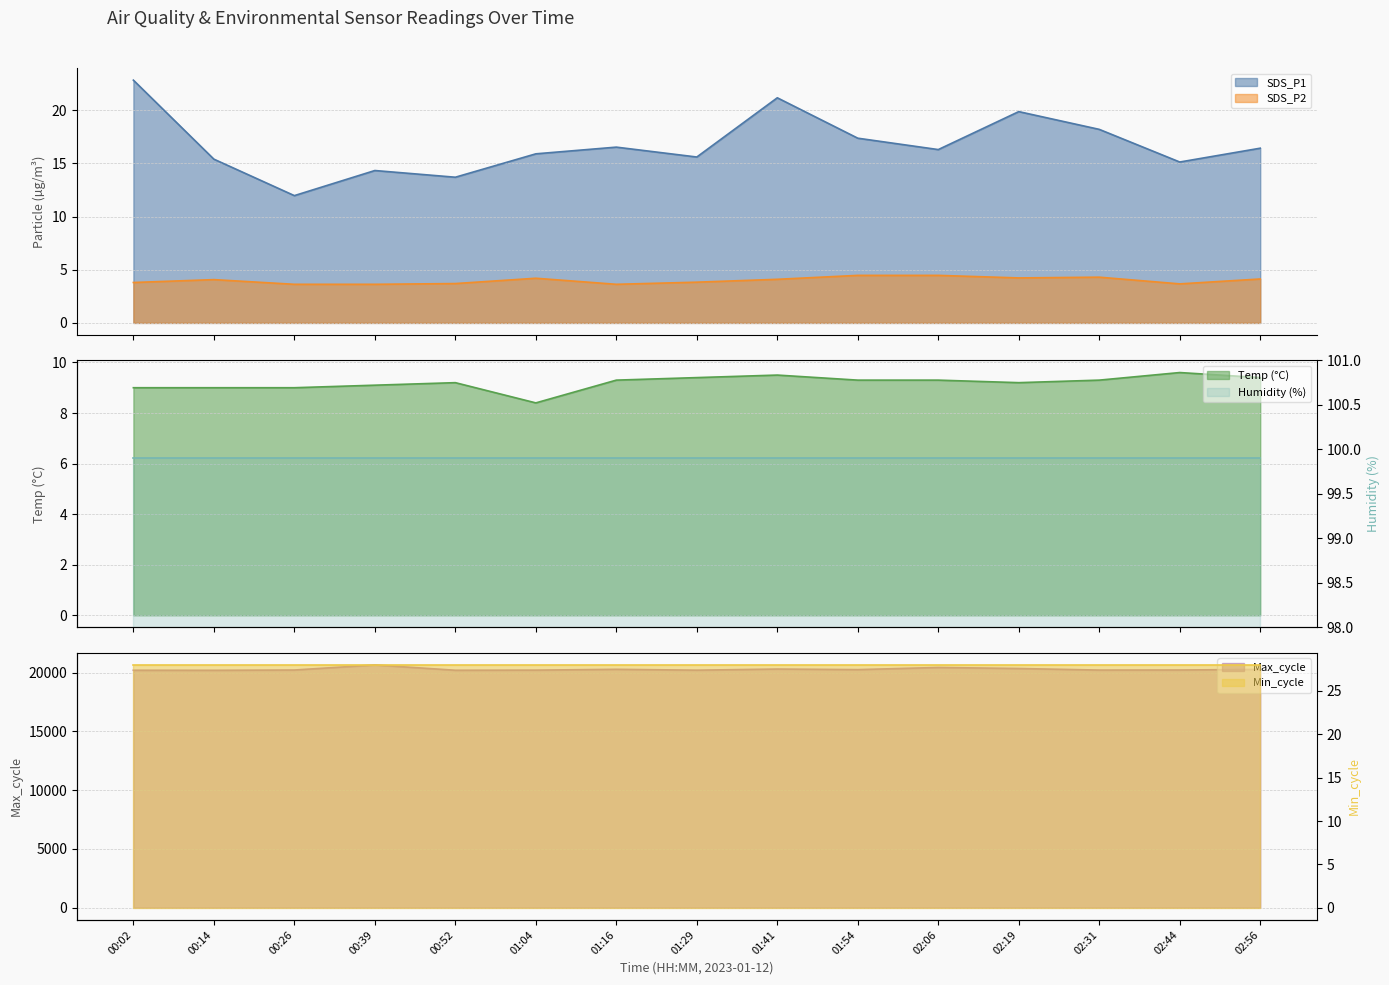

How many interior local peaks does the Temp series have?

3